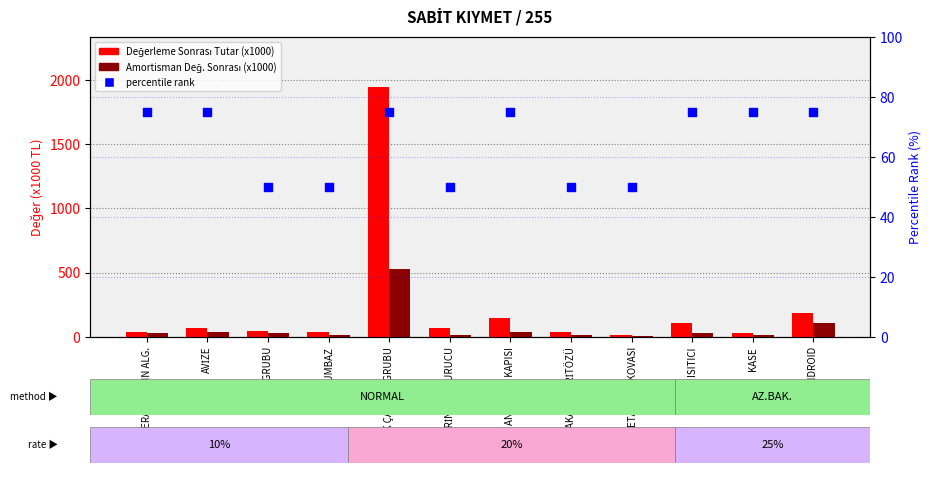

Is the value of BİLANÇO DEĞERİ (x1000) at METAL ÇÖP KOVASI greater than the value of percentile rank within sample at METAL ÇÖP KOVASI?

No